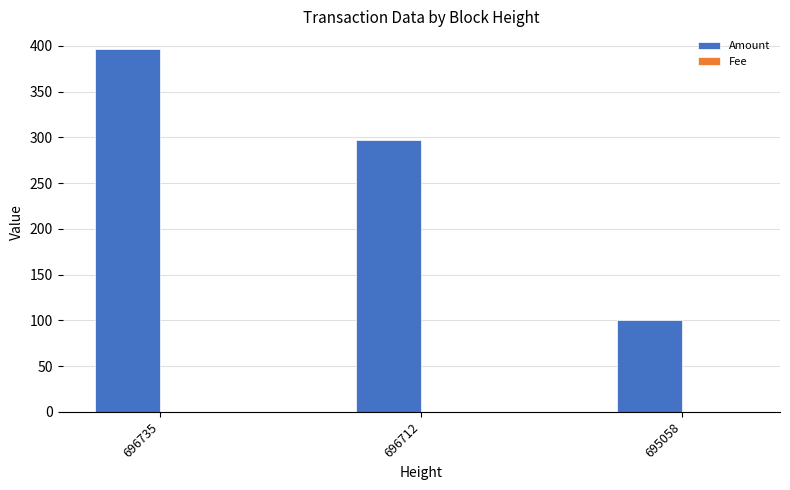

At which label does Amount reach its peak?

696735